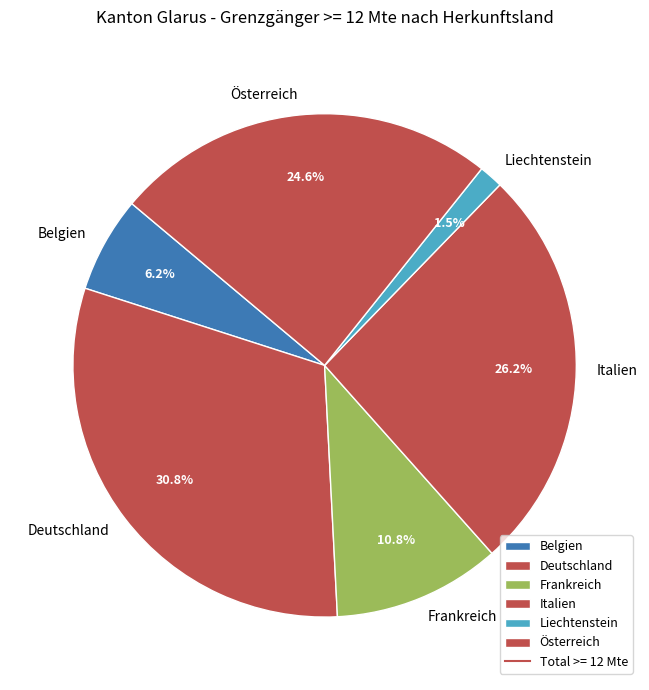

What is the total percentage of Italien and Liechtenstein?

27.7%